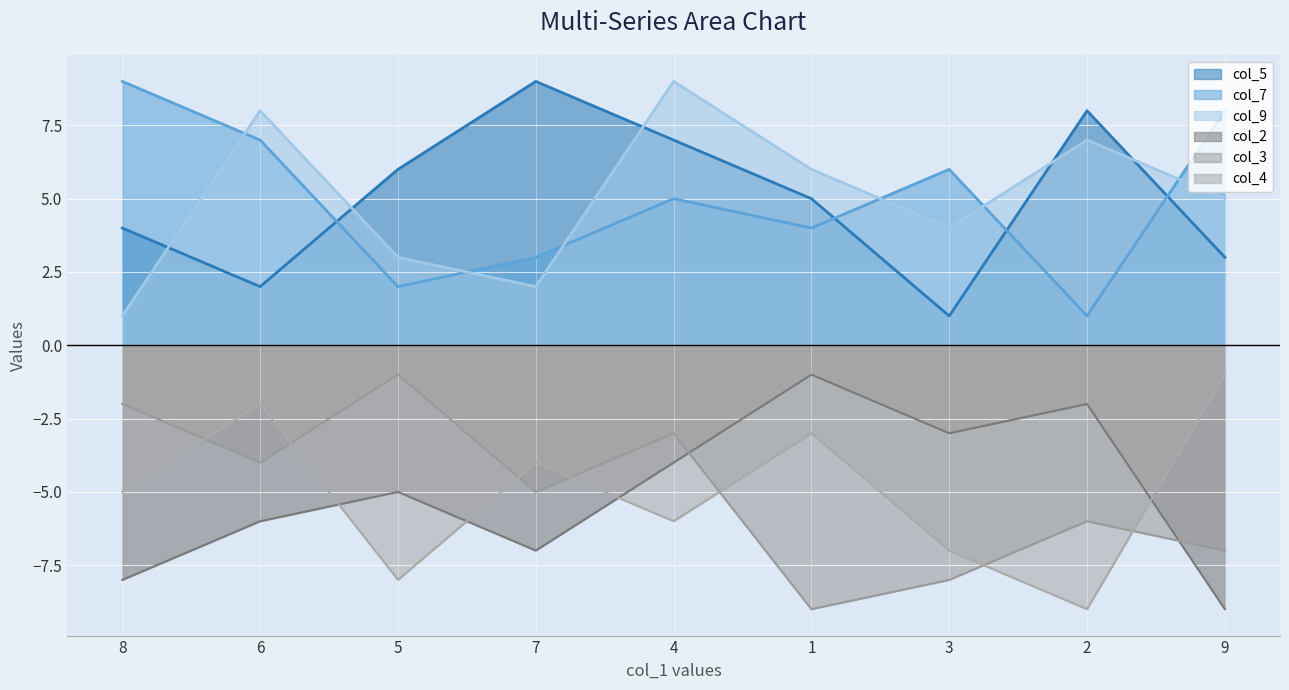

True or false: col_7 and col_2 intersect in this chart.

False